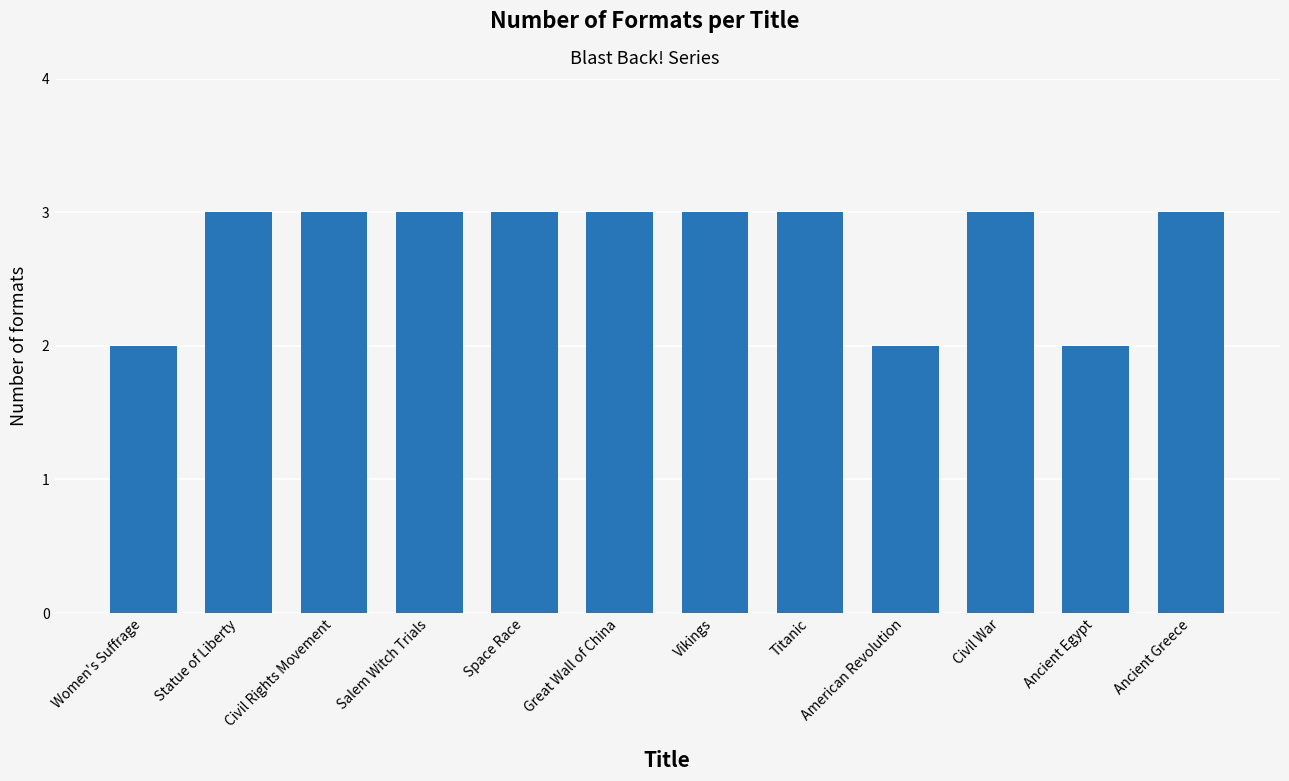

The value at Civil Rights Movement is 5. True or false?

False